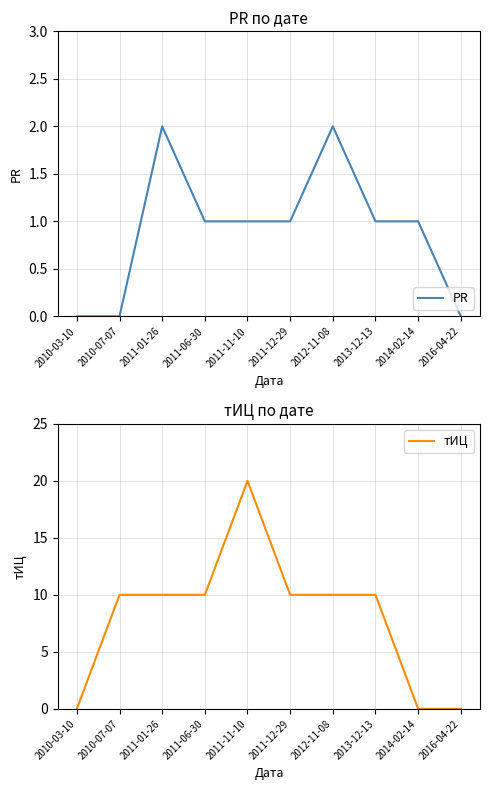

At which category does the chart reach its minimum across all series?

2010-03-10